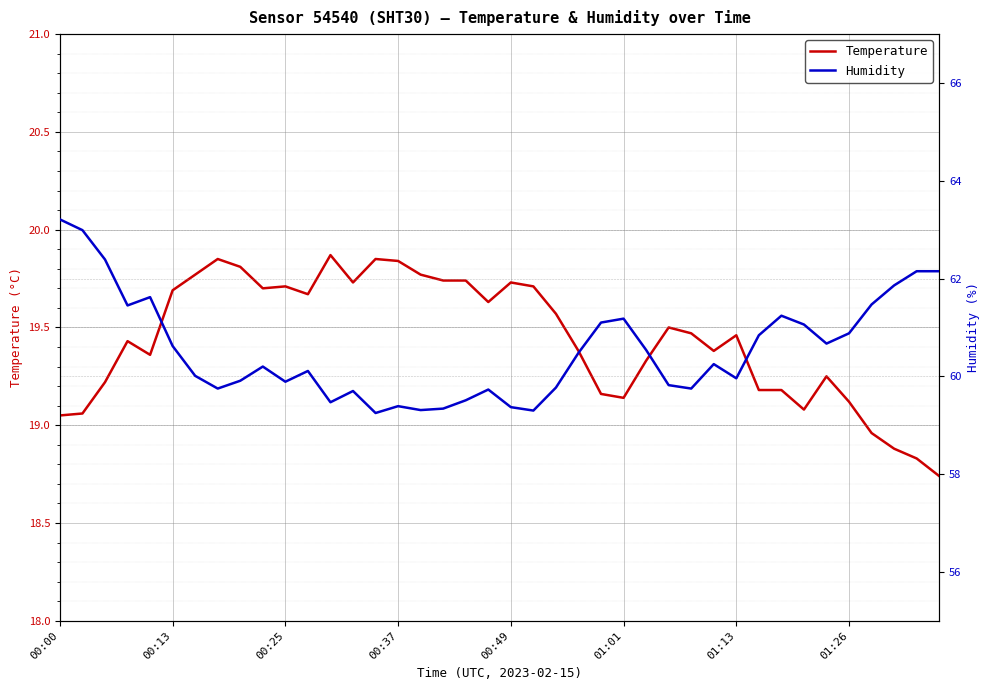

What is the average value of the Temperature series?

19.4